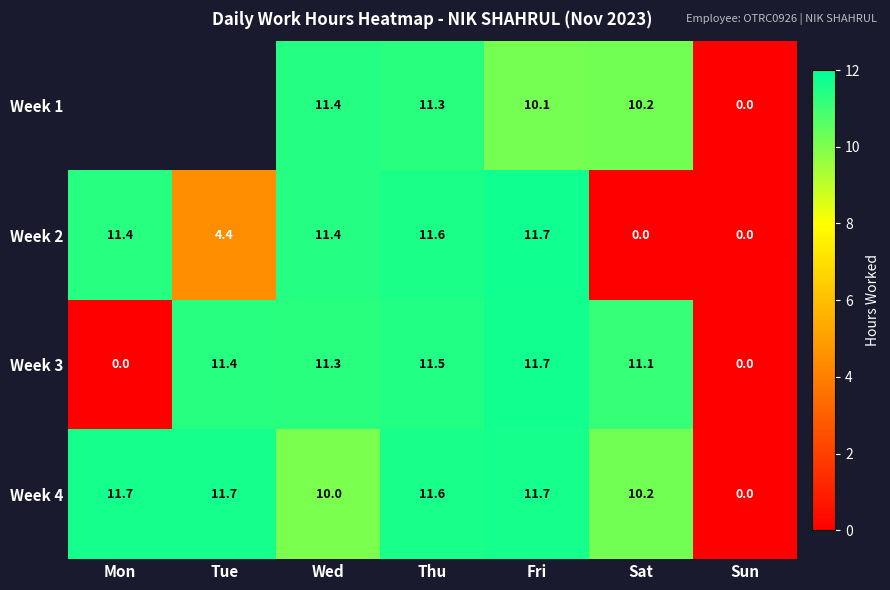

How many values in Week 2 are above zero?

5